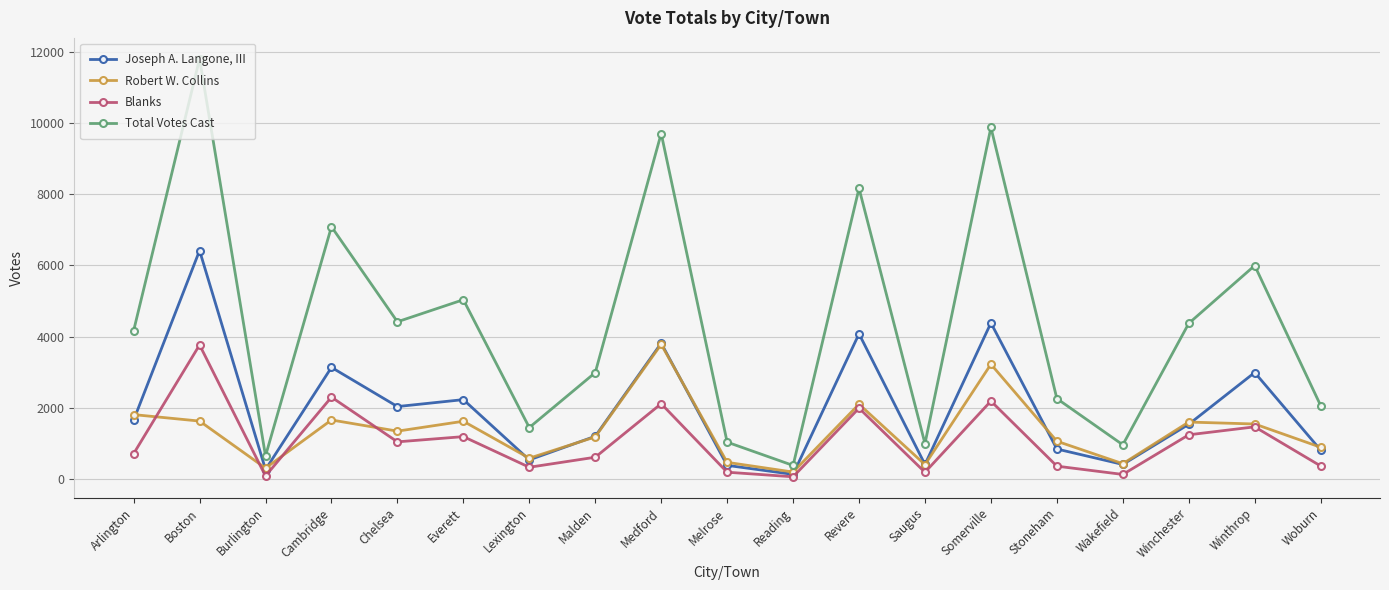

What is the sum of the Total Votes Cast values at Winthrop and Everett?

11032